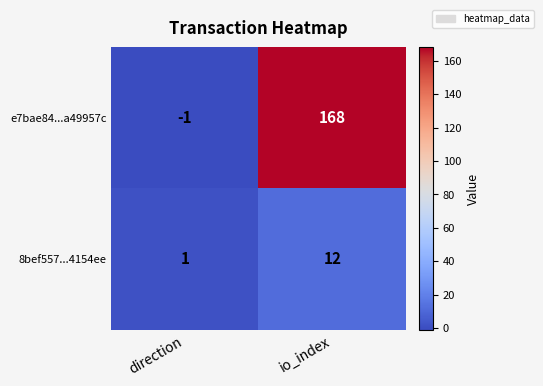

The 8bef557...4154ee series shows 1 at direction. True or false?

True